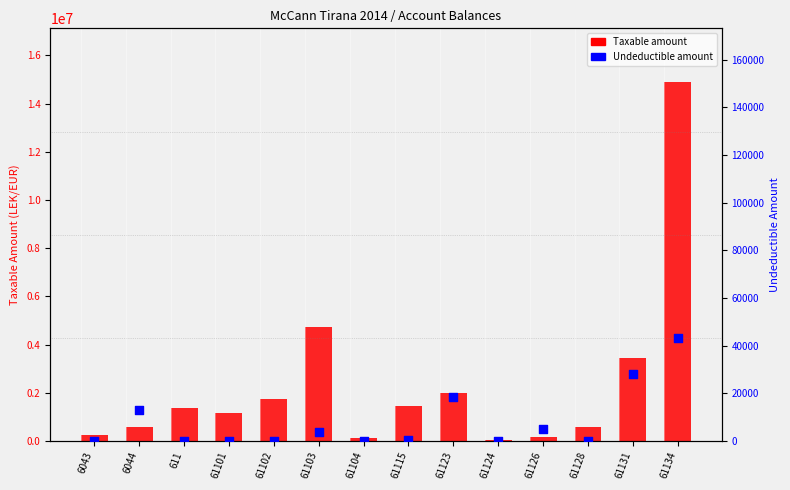

Is the value of Undeductible amount at 61126 greater than the value of Taxable amount at 61134?

No